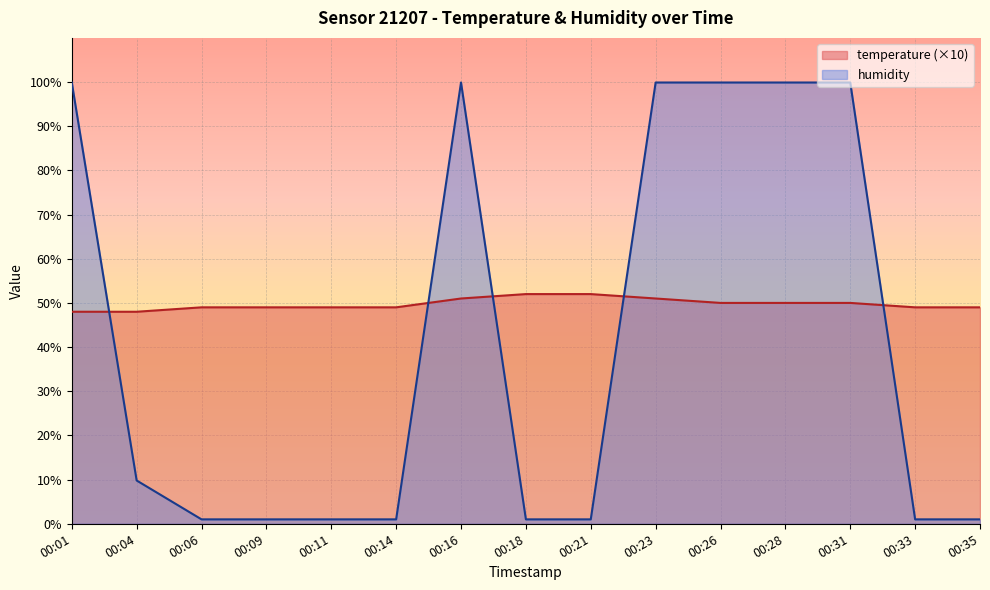

What is the greatest value displayed?

99.9